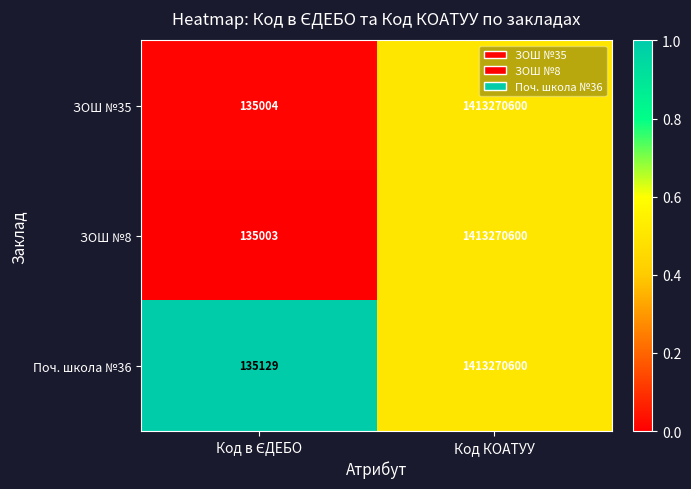

True or false: ЗОШ №8 has a value of 1413270600 at Код КОАТУУ.

True